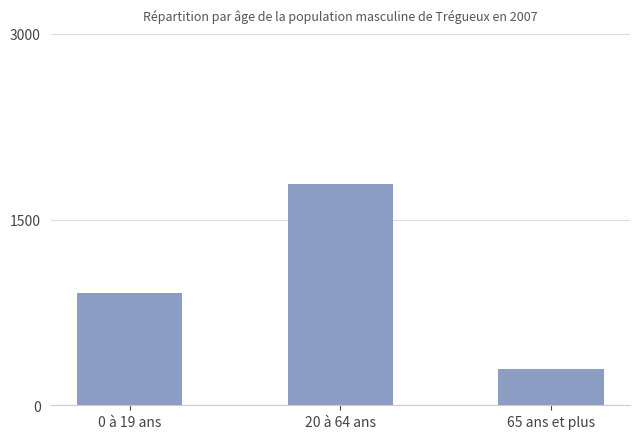

What is the difference between the values at 65 ans et plus and 0 à 19 ans?

611